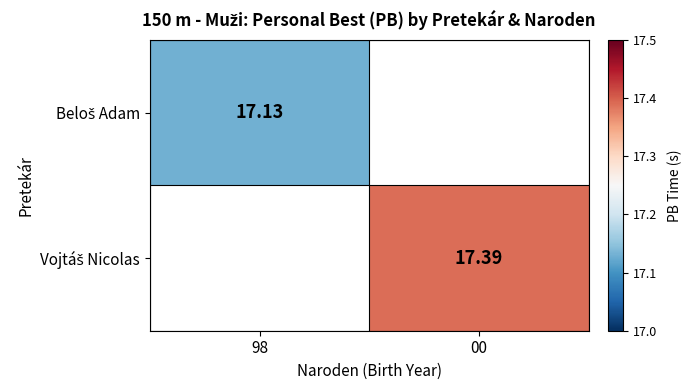

Is the value of Vojtáš Nicolas at 00 greater than the value of Beloš Adam at 00?

No